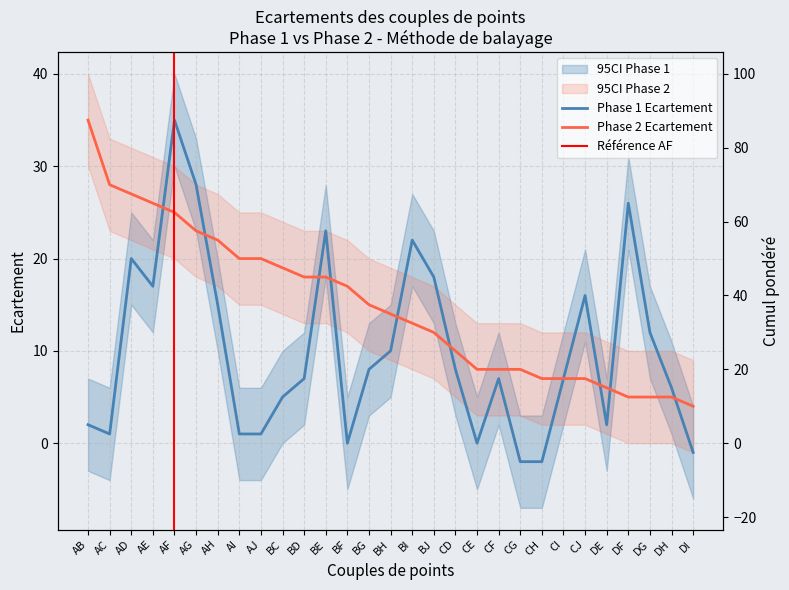

True or false: Phase 2 Ecartement and Phase 1 Ecartement intersect in this chart.

True